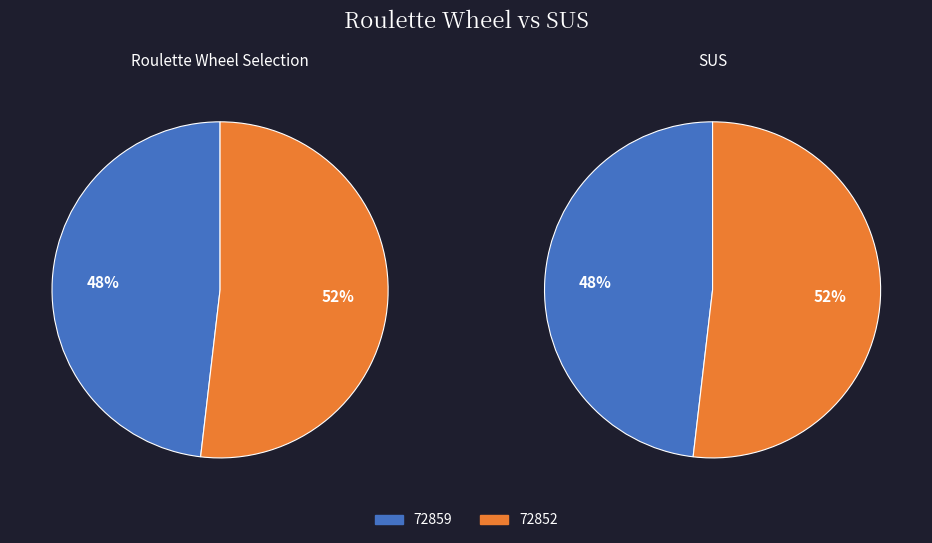

Which slice is the smallest?

72859